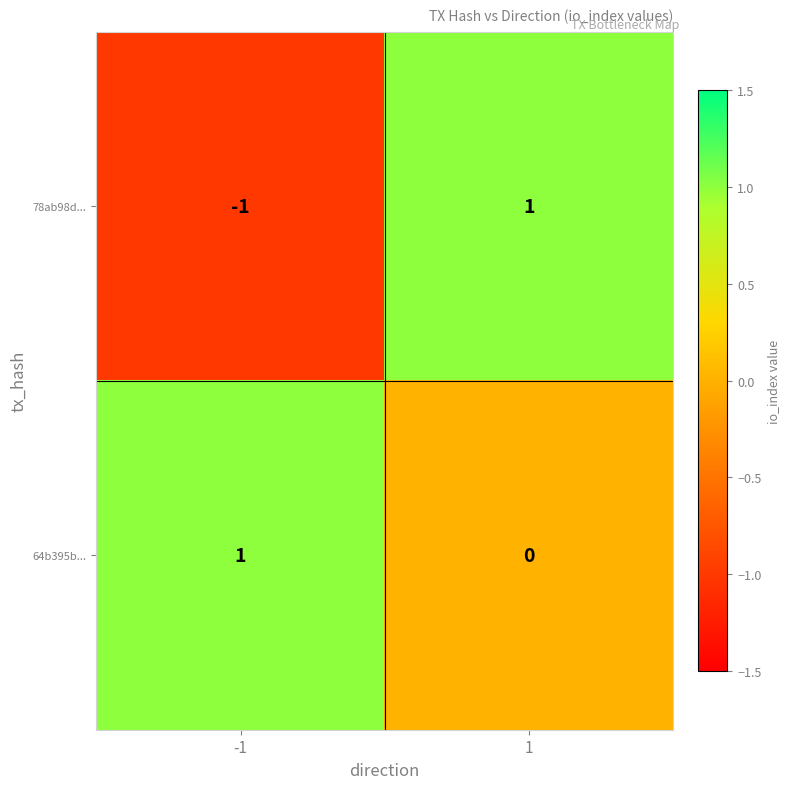

List the labels in order of 64b395b... value, largest first.

-1, 1